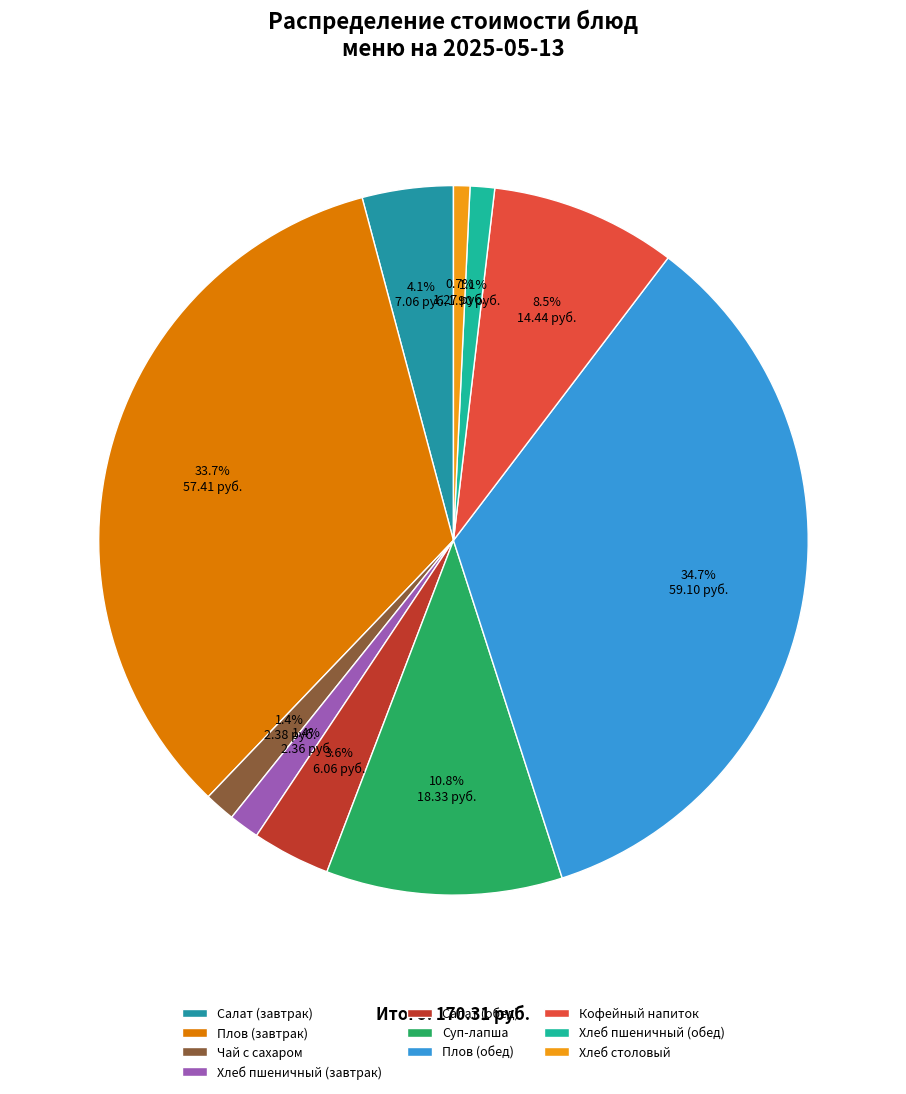

How much of the chart is everything except Плов (завтрак)?

66.3%